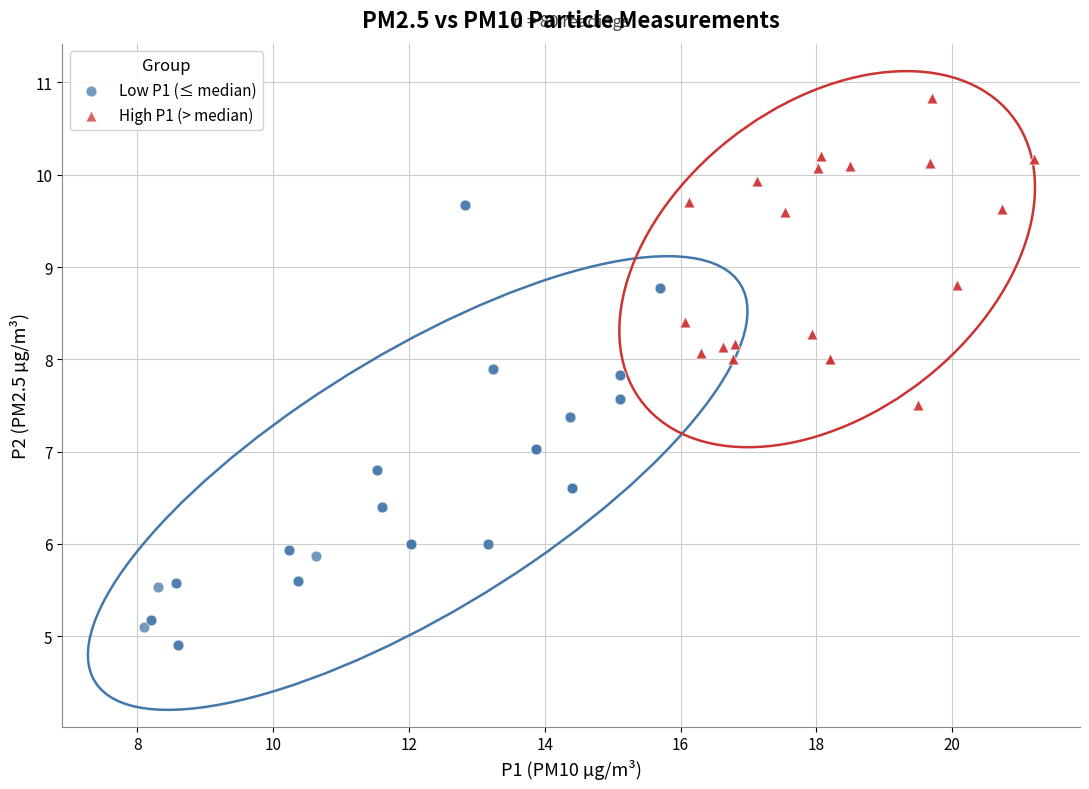

Which series has the widest spread of Y values?

Low P1 (≤ median)